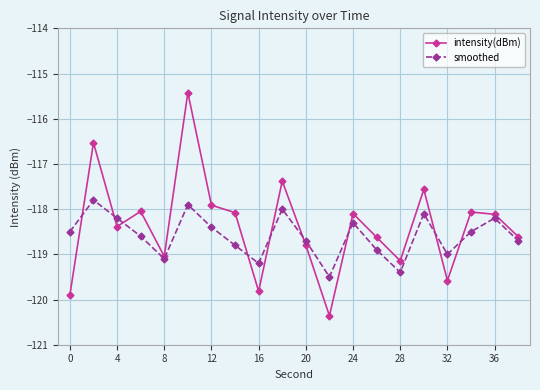

What are all the series names shown in the legend?

intensity(dBm), smoothed